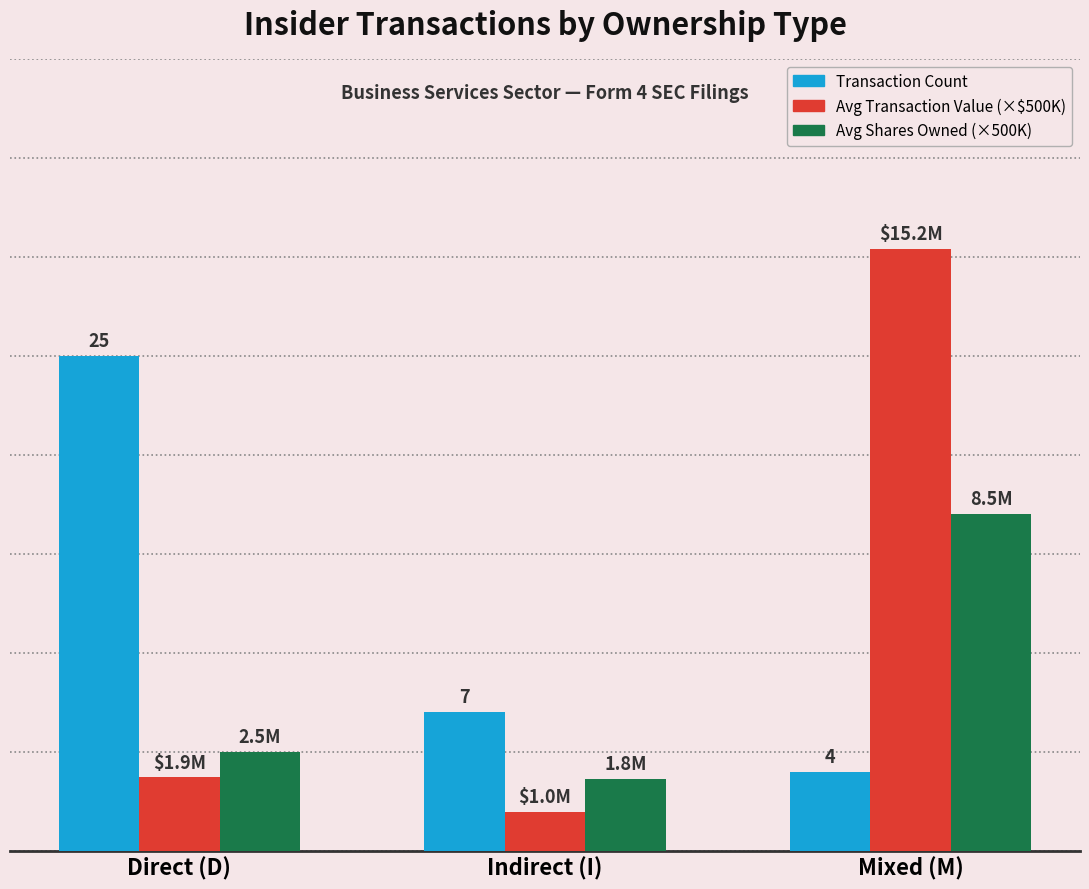

What are all the series names shown in the legend?

Transaction Count, Avg Transaction Value (×$500K), Avg Shares Owned (×500K)